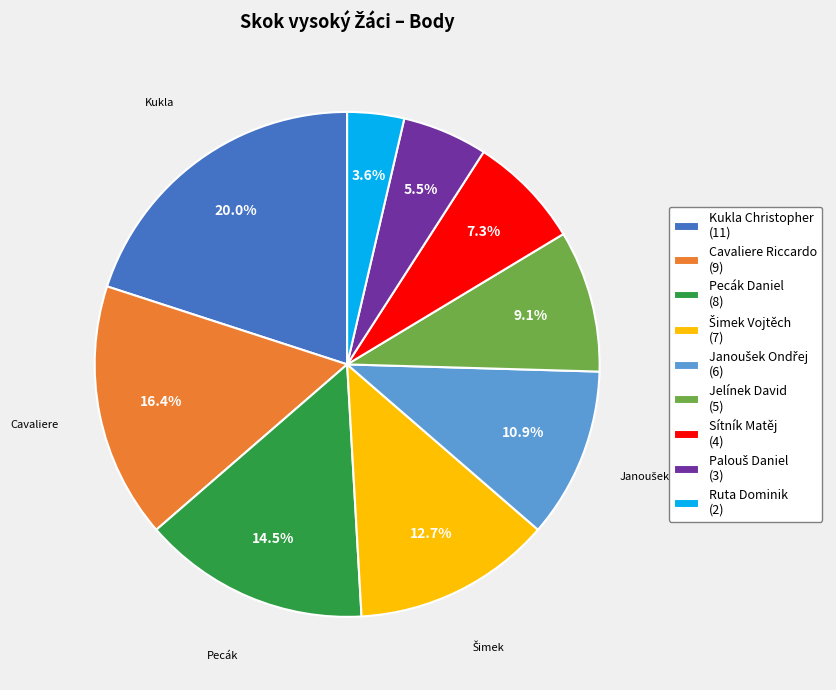

To the nearest percent, what is the difference between the largest and smallest slice percentages?

16%